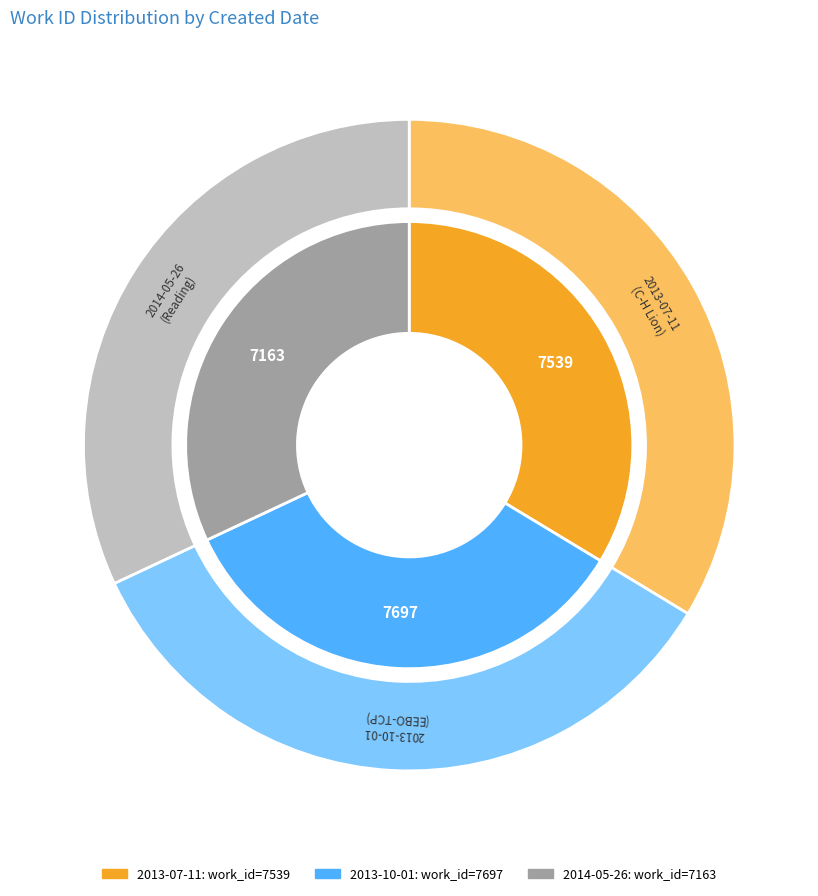

Is 2014-05-26 the majority of the pie?

No